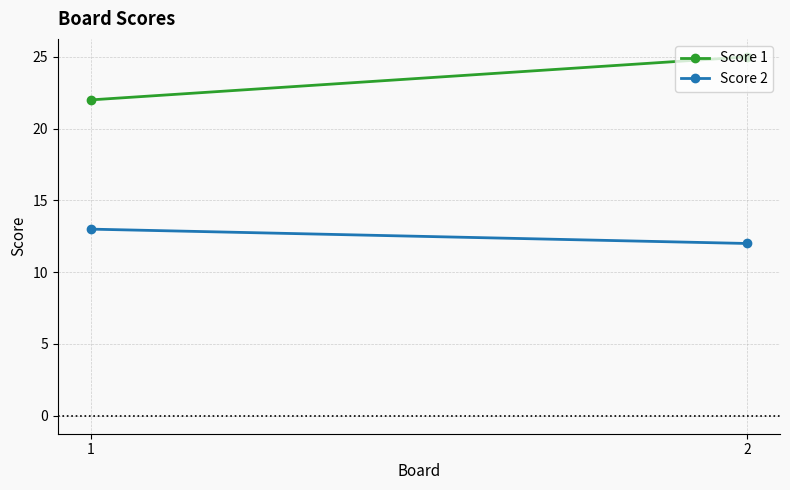

What is the sum of all Score 1 values?

47